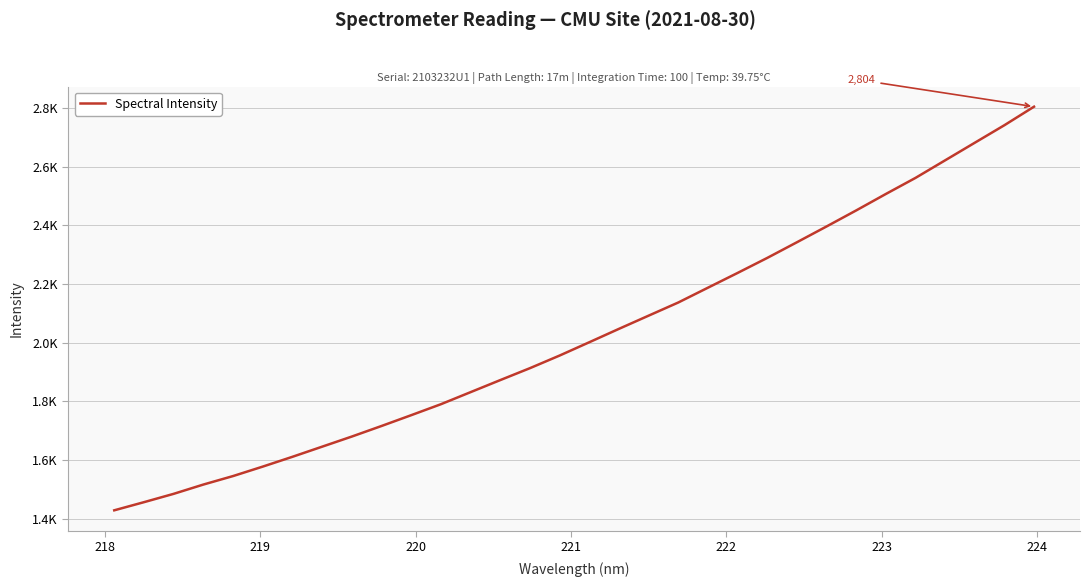

What is the value of the 29th point from the left?

2621.5